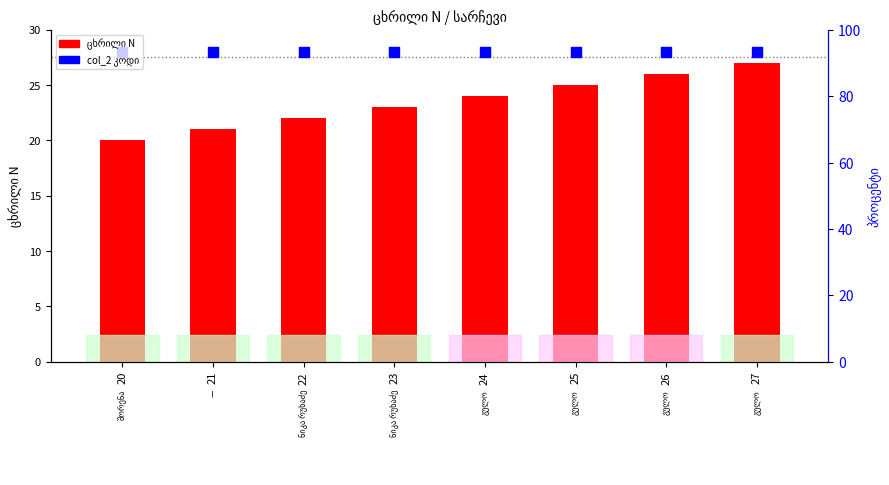

What is the total value across all series at 27?

55